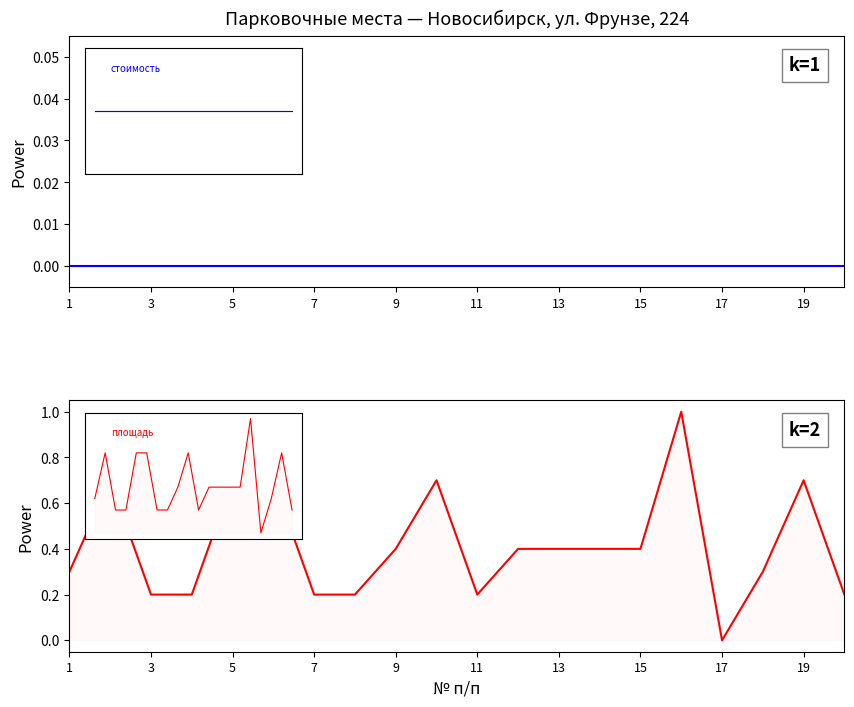

How many lines are shown in the chart?

2